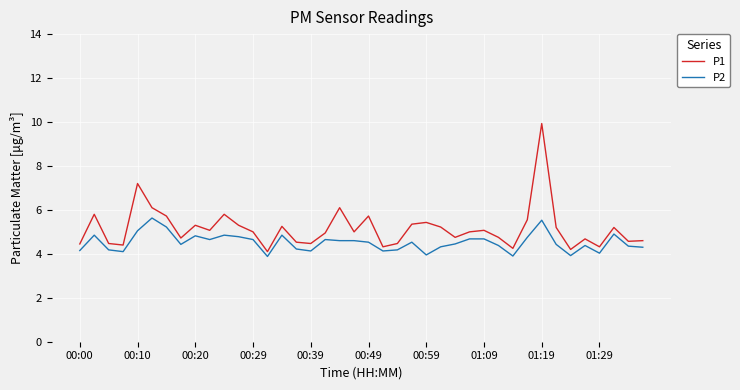

List the series in order of their overall mean, lowest first.

P2, P1